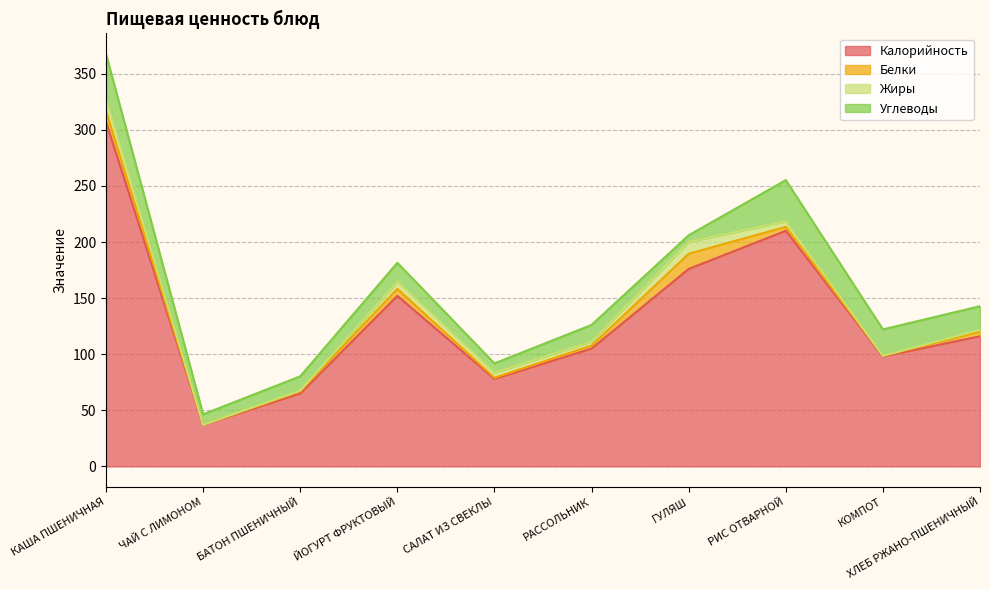

What is the total value across all series at КОМПОТ?

122.1